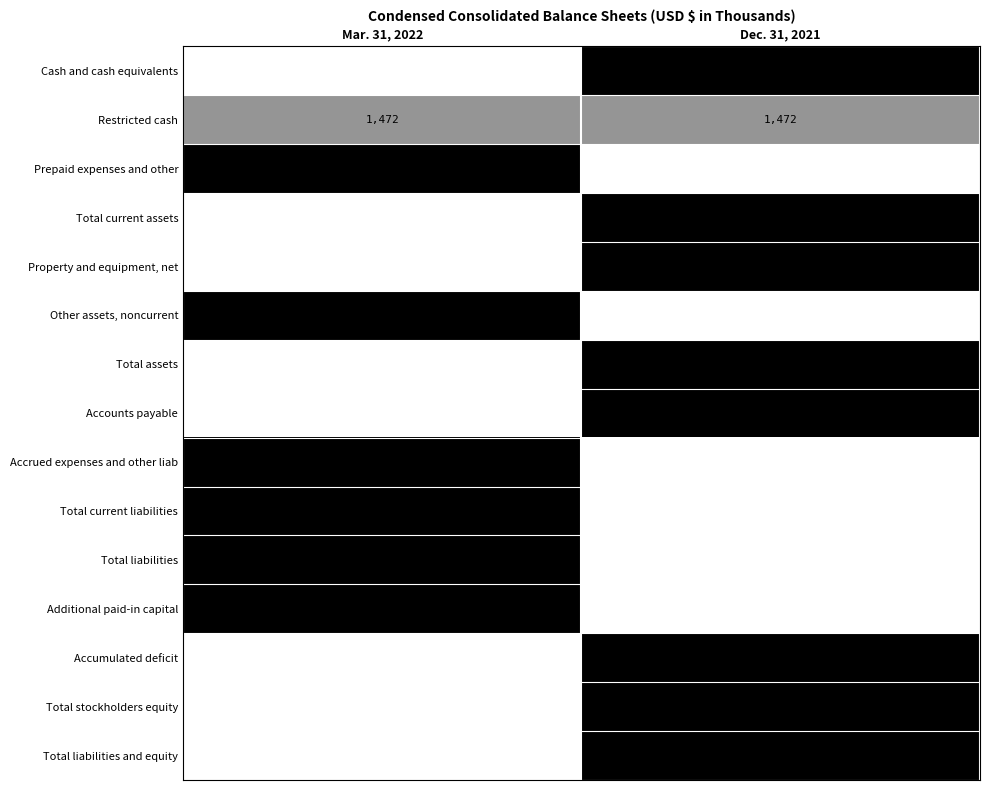

List the labels in order of Cash and cash equivalents value, smallest first.

Mar. 31, 2022, Dec. 31, 2021